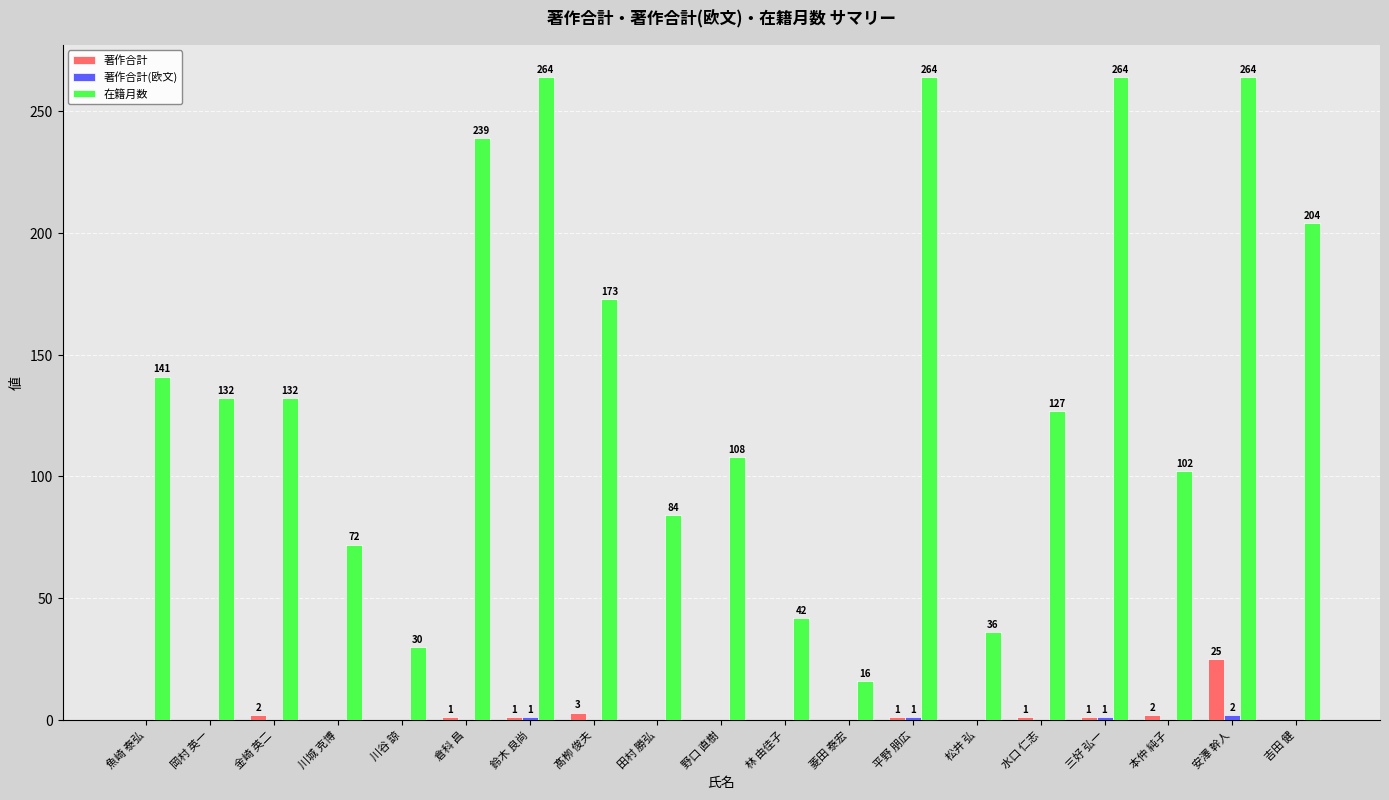

At which category is the sum across all series the highest?

安澤 幹人